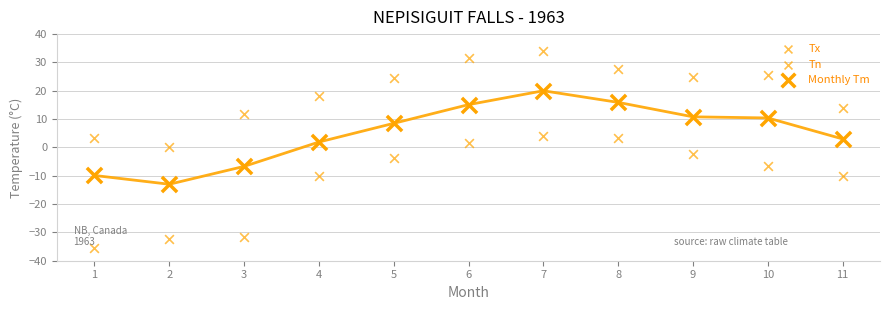

How many points are shown in the scatter plot?

33